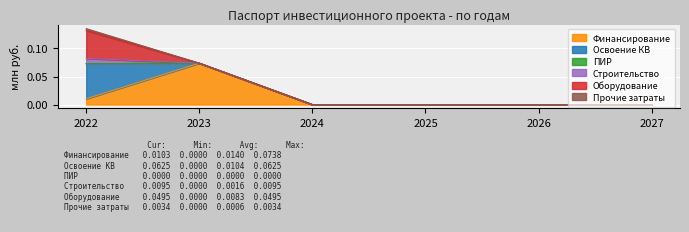

True or false: Освоение КВ and Оборудование intersect in this chart.

False